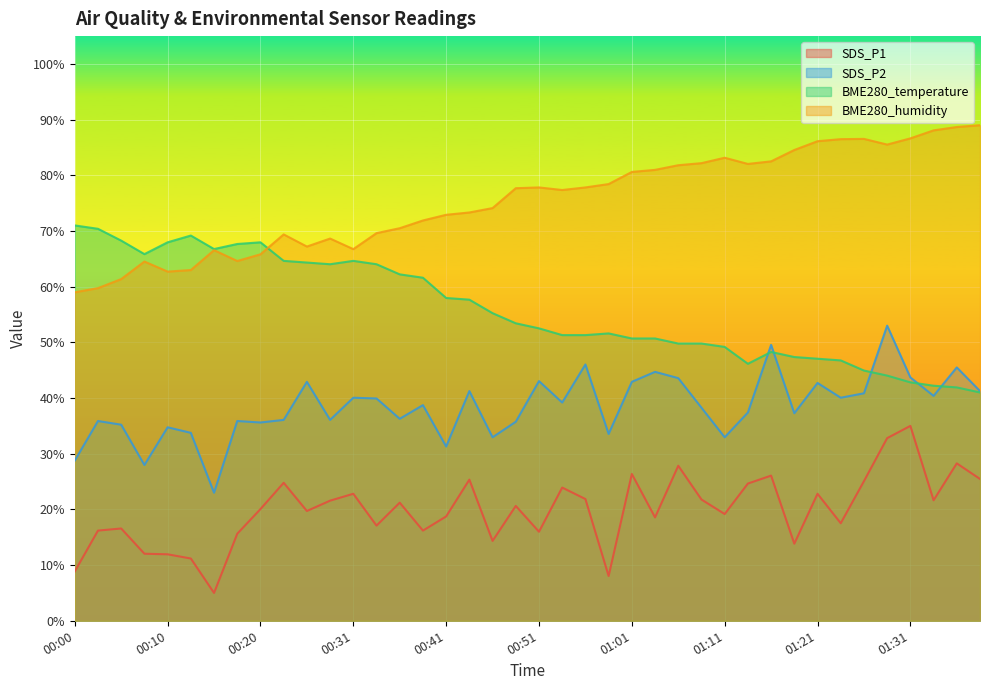

What is the average value of the SDS_P1 series?

19.9